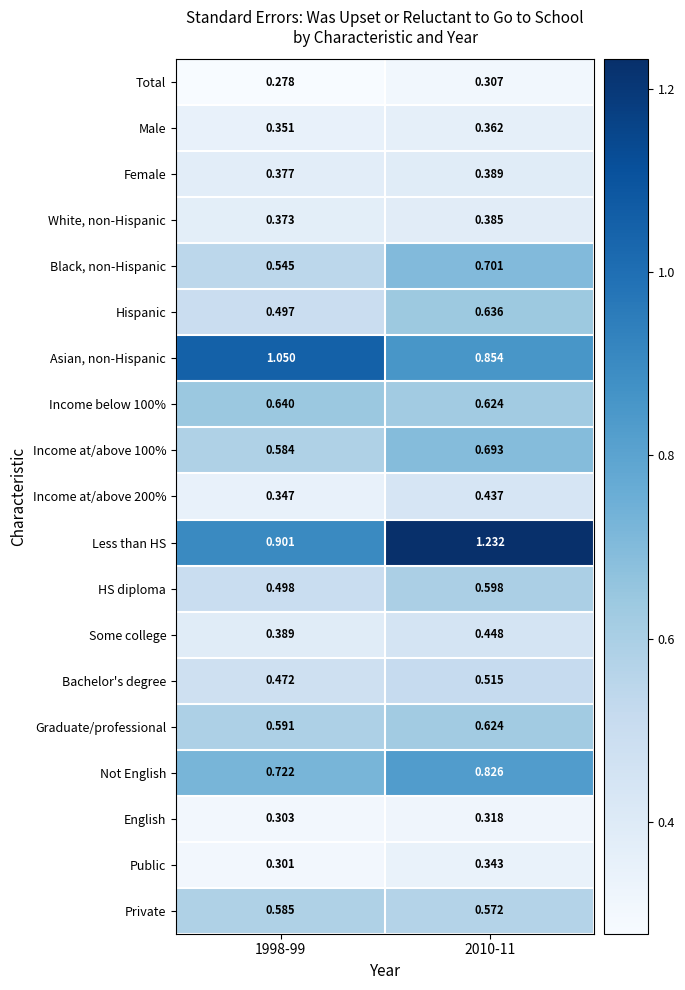

Rank the series by their maximum value, from highest to lowest.

Less than HS, Asian, non-Hispanic, Not English, Black, non-Hispanic, Income at/above 100%, Income below 100%, Hispanic, Graduate/professional, HS diploma, Private, Bachelor's degree, Some college, Income at/above 200%, Female, White, non-Hispanic, Male, Public, English, Total